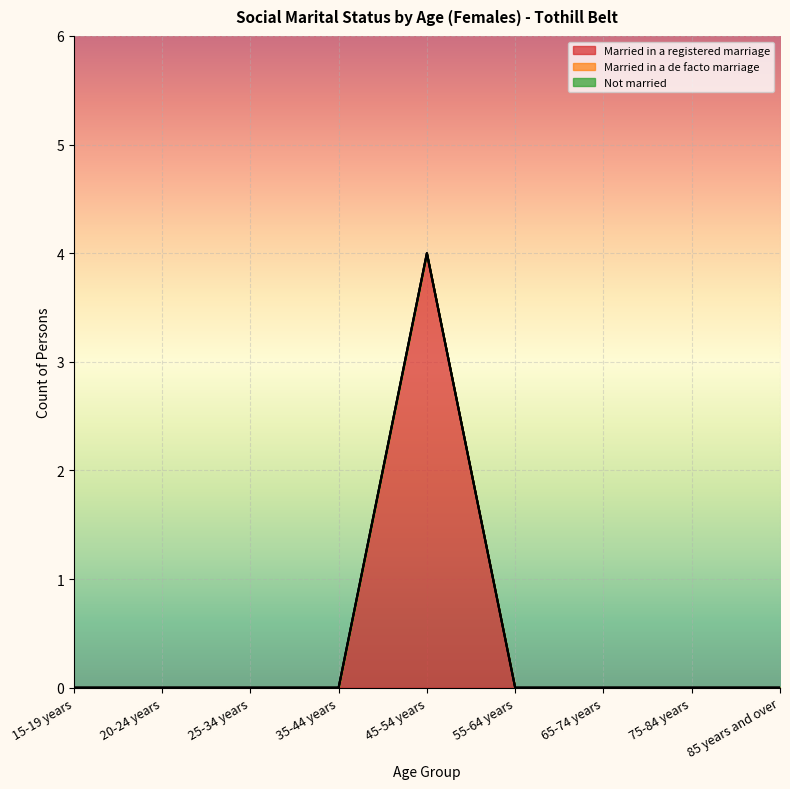

True or false: Married in a de facto marriage and Married in a registered marriage intersect in this chart.

False